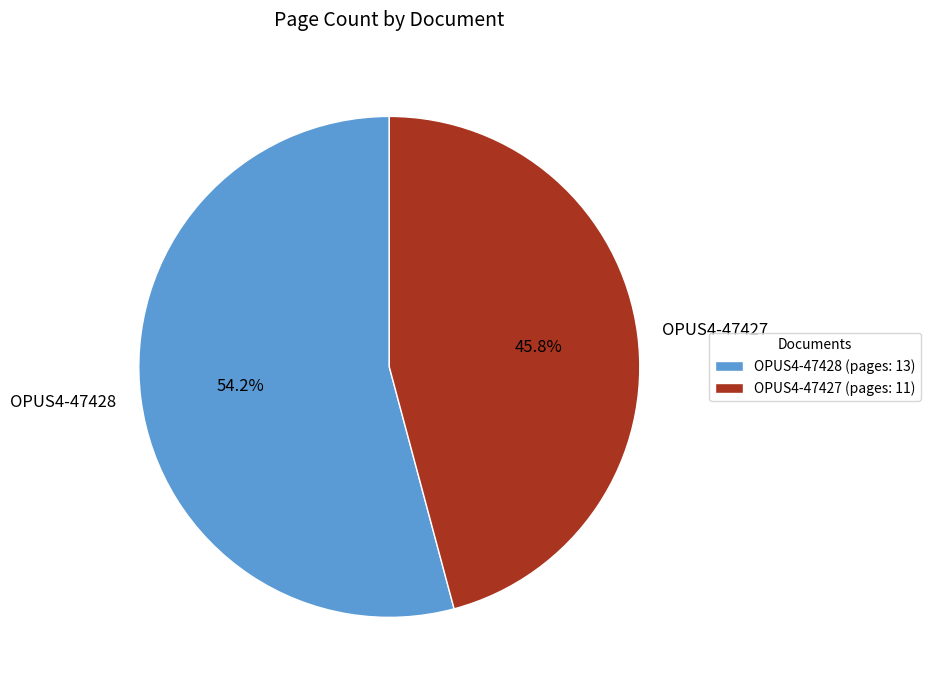

To the nearest percent, what is the average slice percentage?

50%